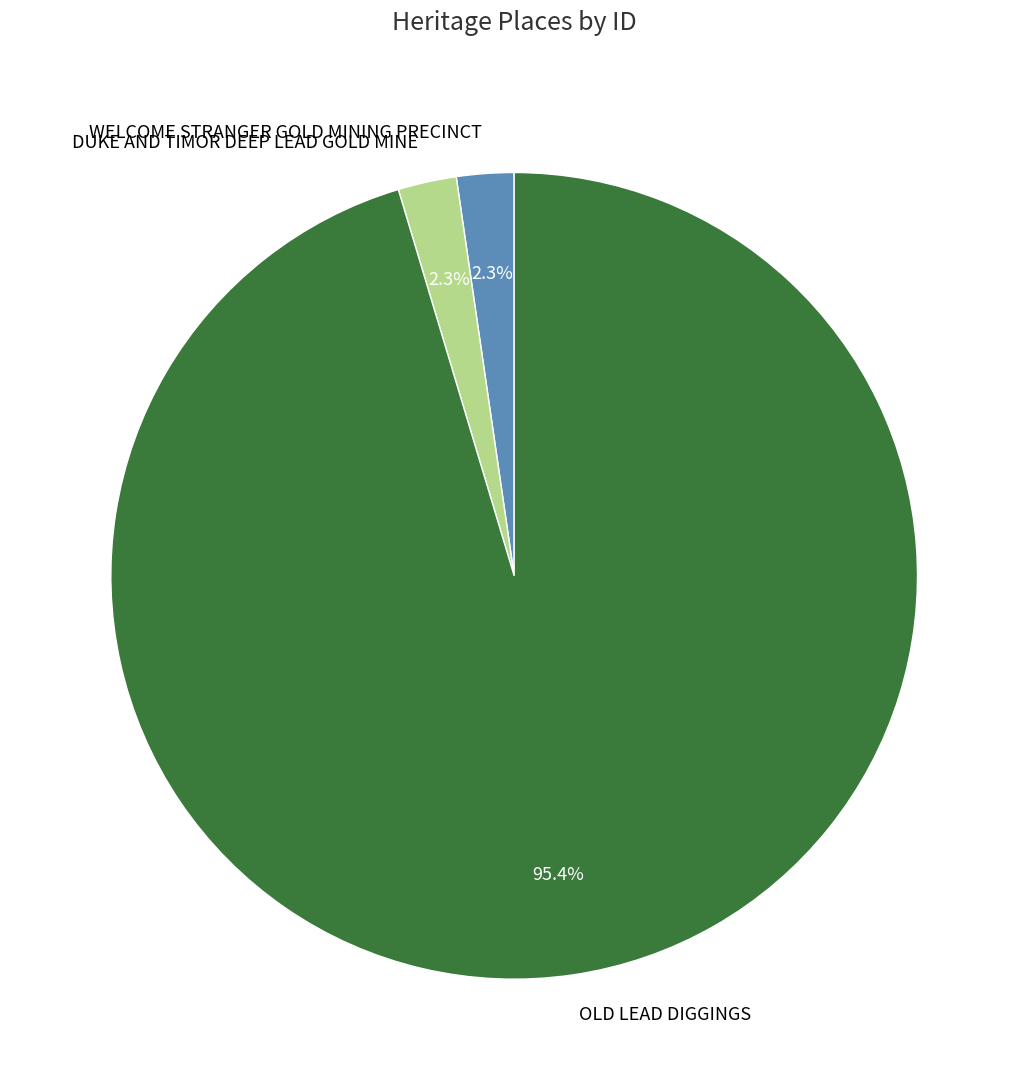

What percentage is the DUKE AND TIMOR DEEP LEAD GOLD MINE slice, to the nearest percent?

2%